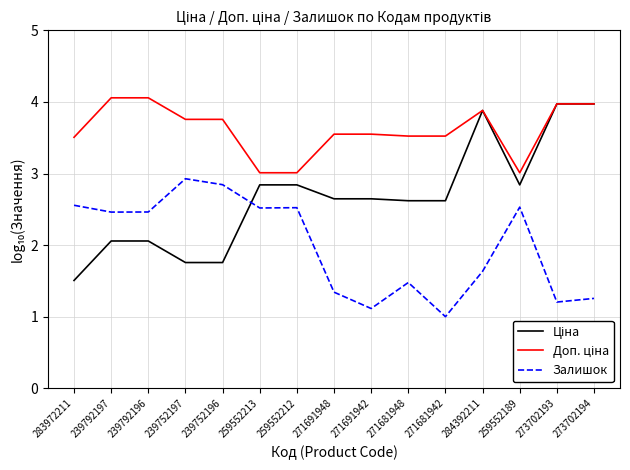

What is the total value across all series at 239792196?

8.6